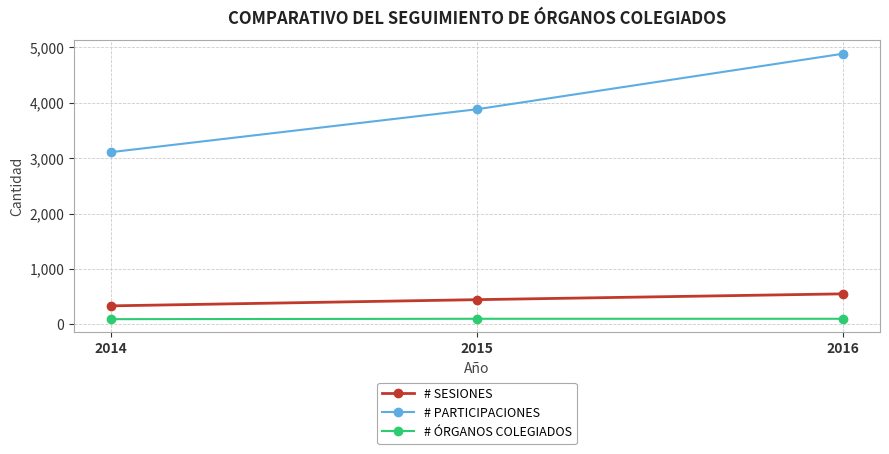

What is the sum of all # PARTICIPACIONES values?

11874